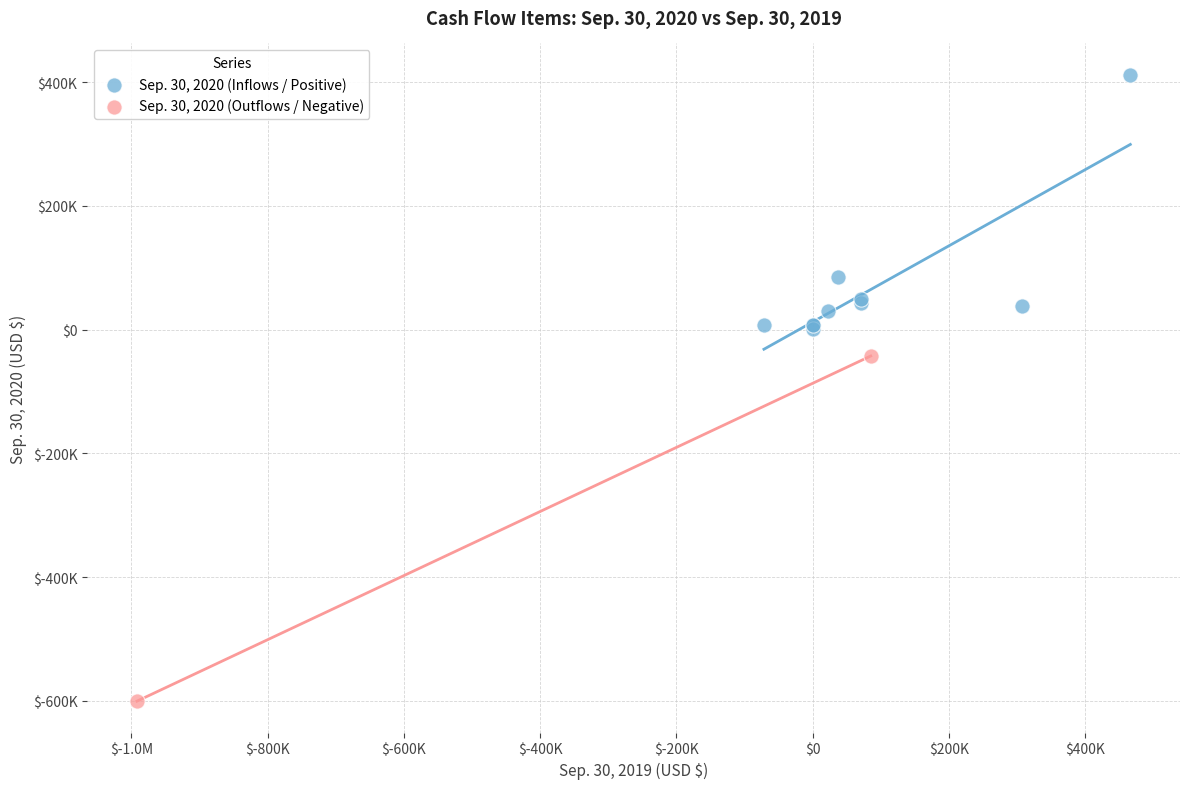

What are all the series names shown in the legend?

Sep. 30, 2020 (Inflows / Positive), Sep. 30, 2020 (Outflows / Negative)